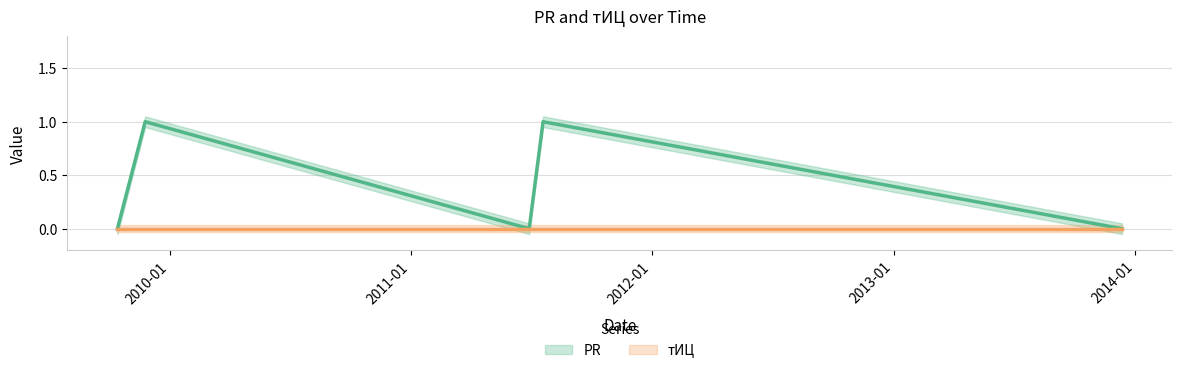

Where is the data nearest to the value 0?

2009-10-14